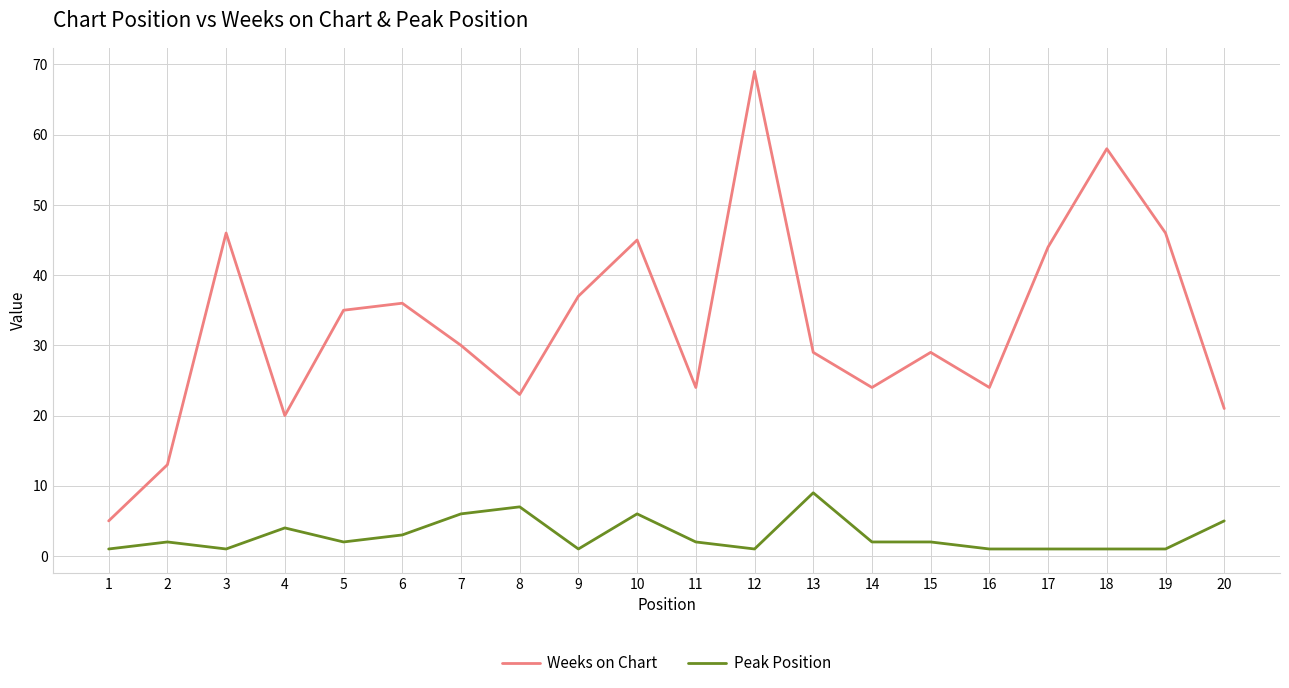

True or false: Weeks on Chart and Peak Position intersect in this chart.

False